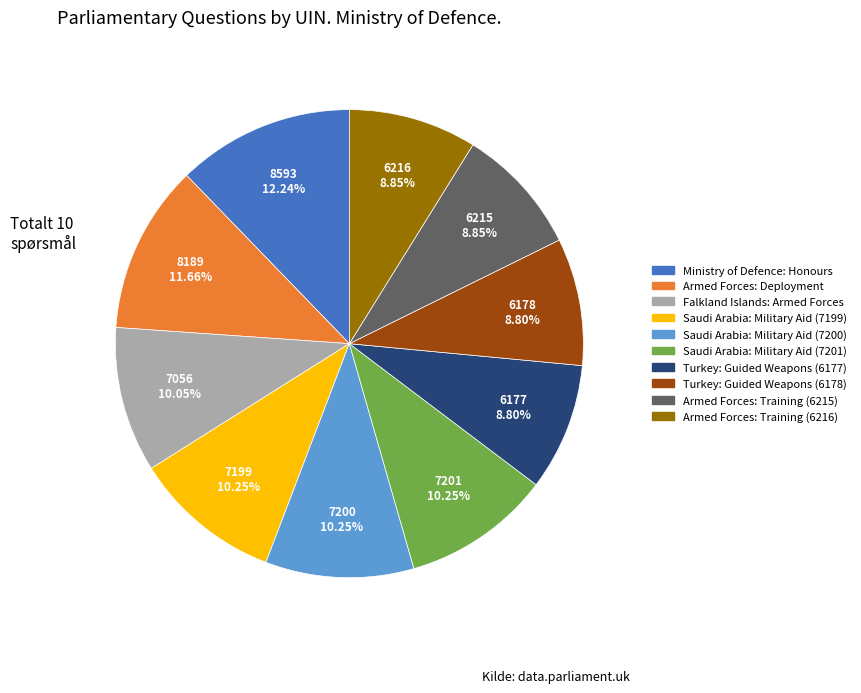

Is it true that Saudi Arabia: Military Aid (7201) is 10% of the pie?

True